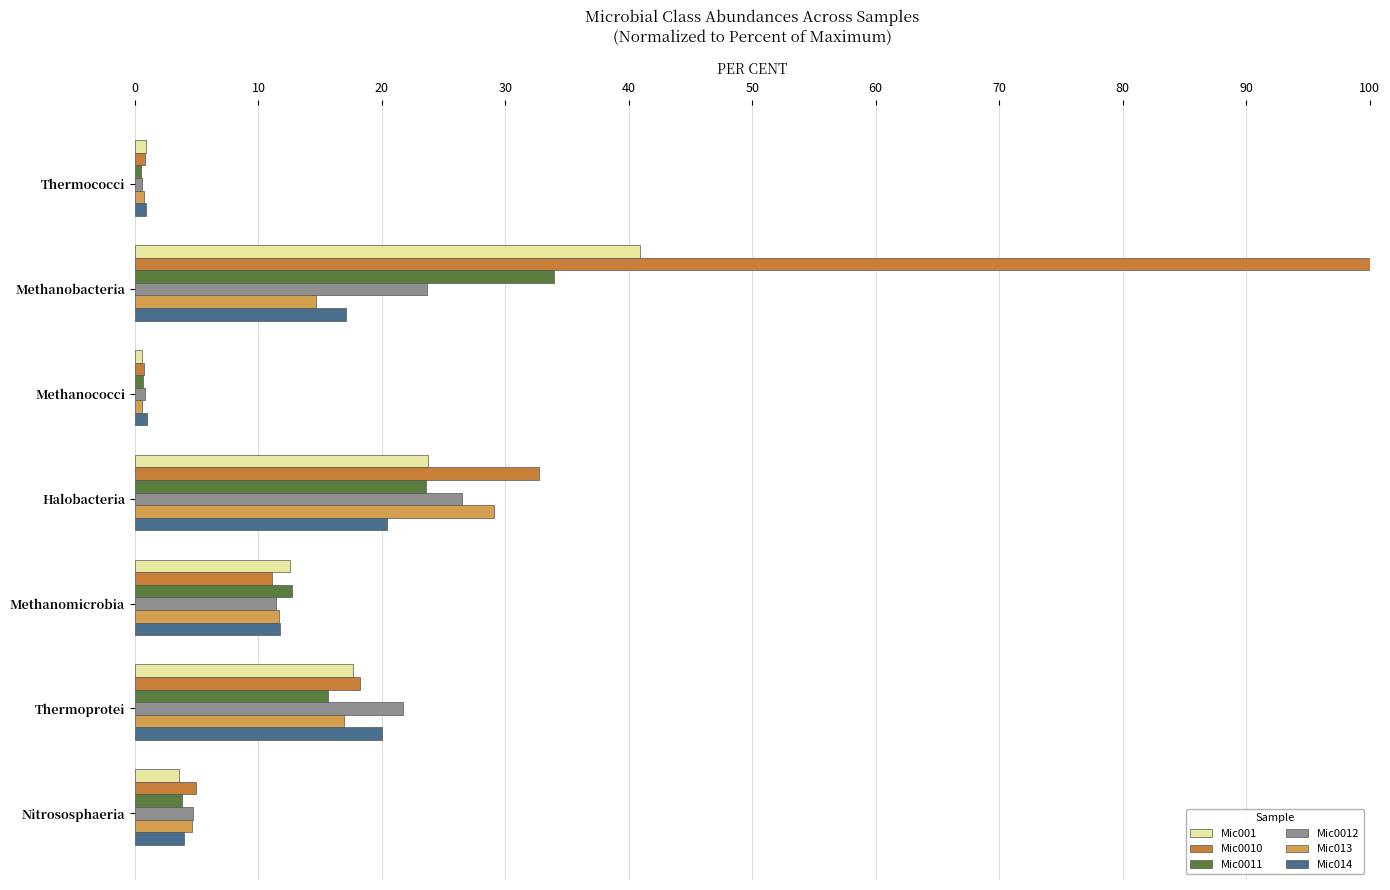

What is the difference between the second highest and second lowest values in the Mic001 series?

22.8